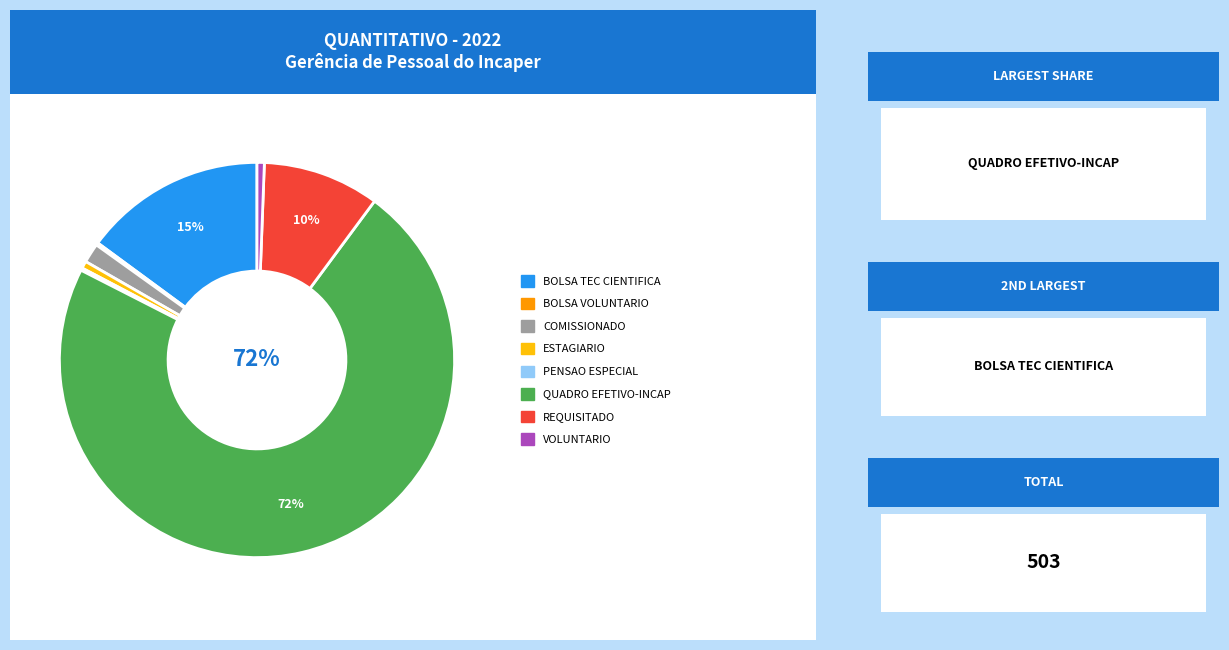

Does any single category account for the majority?

Yes